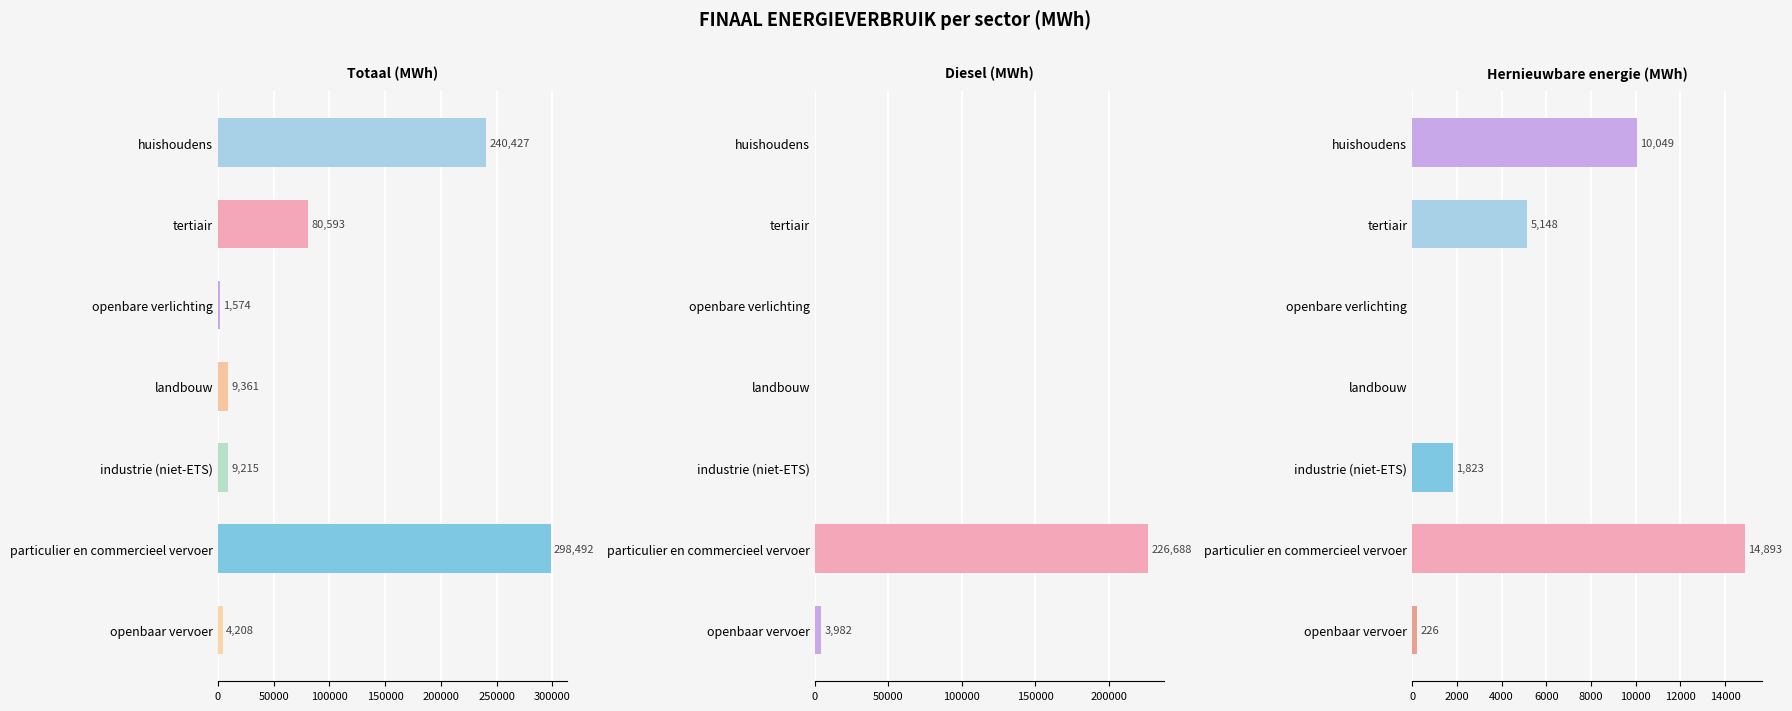

What is the greatest value displayed?

298491.6